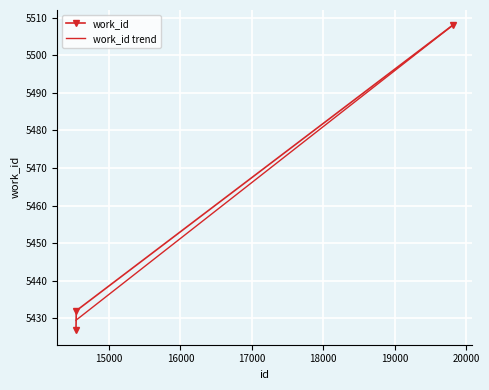

Where is the data nearest to the value 5467?

14542